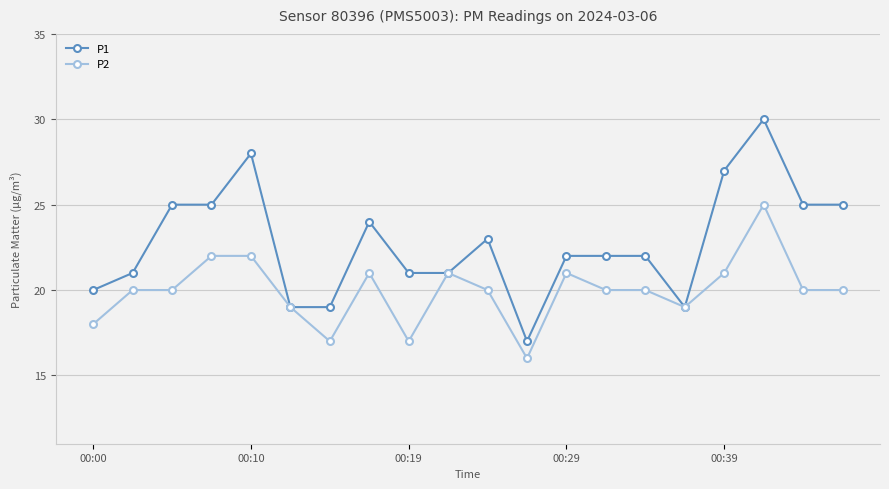

True or false: P2 has more than 0 points higher than both neighbors.

True